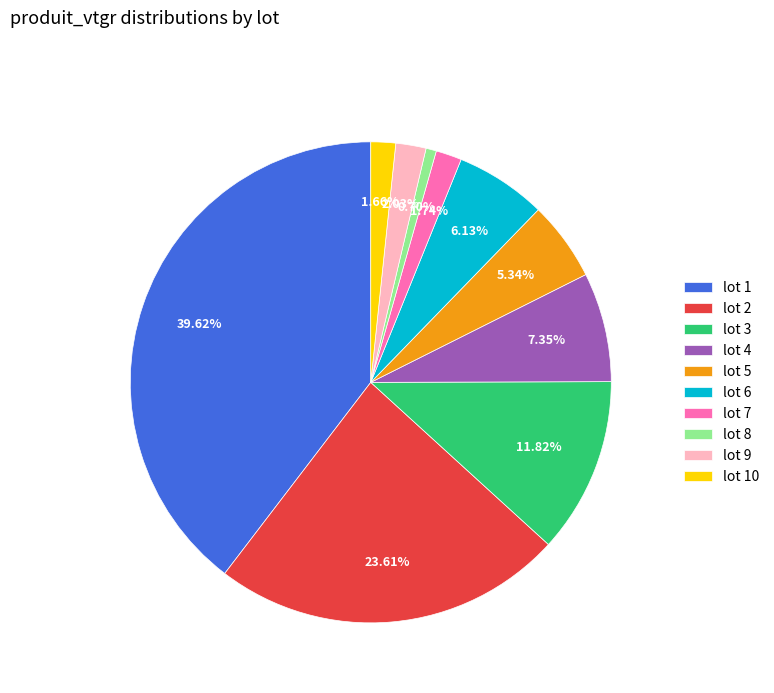

Does any single category account for the majority?

No